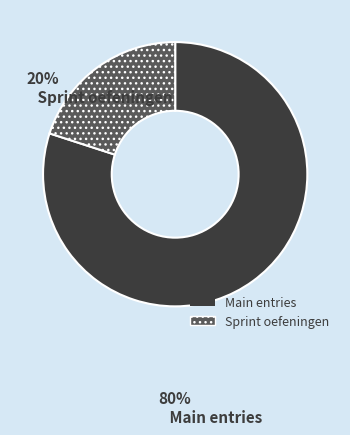

Does any single category account for the majority?

Yes